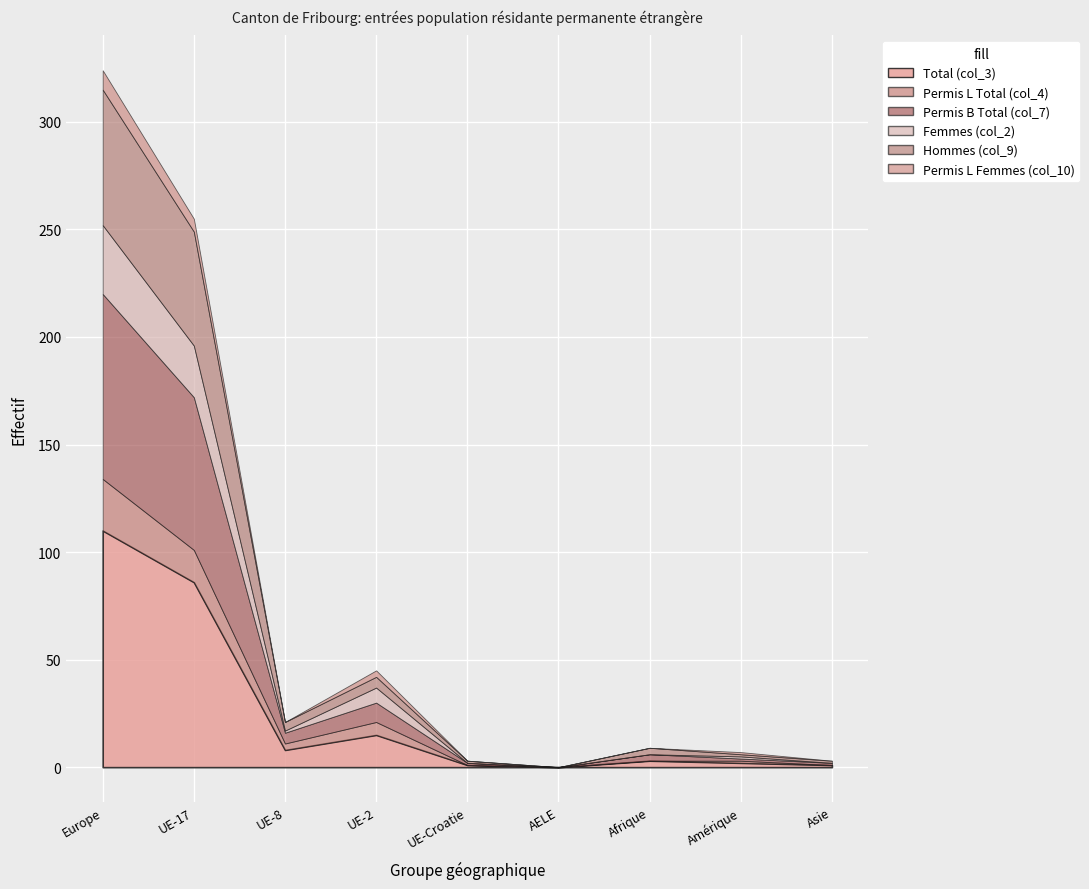

Rank the series at UE-2 from highest to lowest value.

Total (col_3), Permis B Total (col_7), Femmes (col_2), Permis L Total (col_4), Hommes (col_9), Permis L Femmes (col_10)